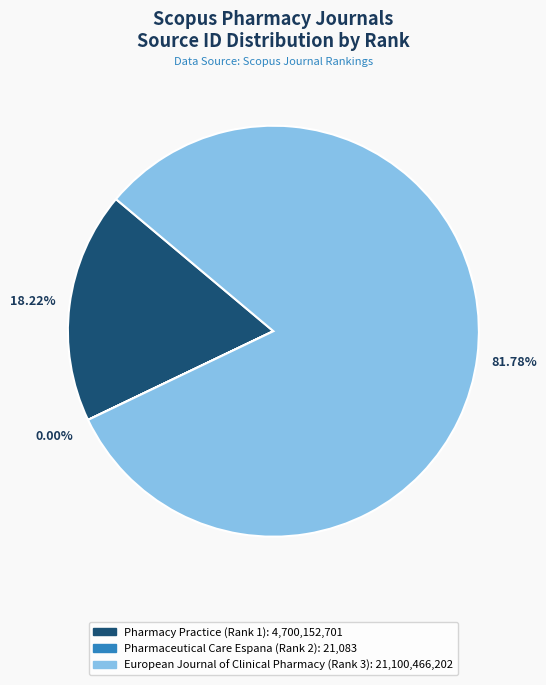

Is the sum of European Journal of Clinical Pharmacy (Rank 3) and Pharmacy Practice (Rank 1) greater than half?

Yes